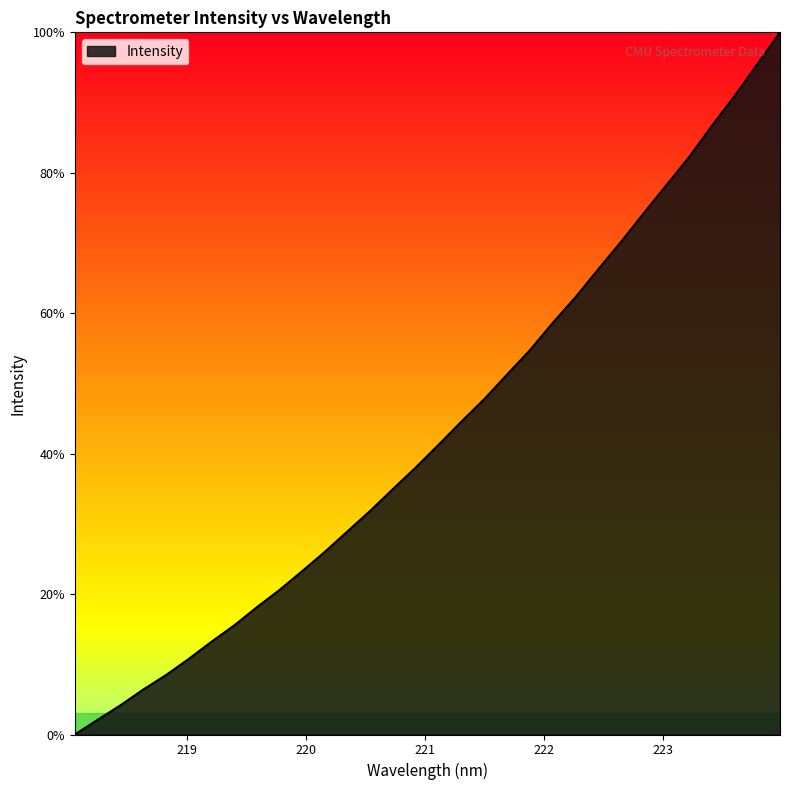

What is the difference between the second highest and minimum values?

95.4